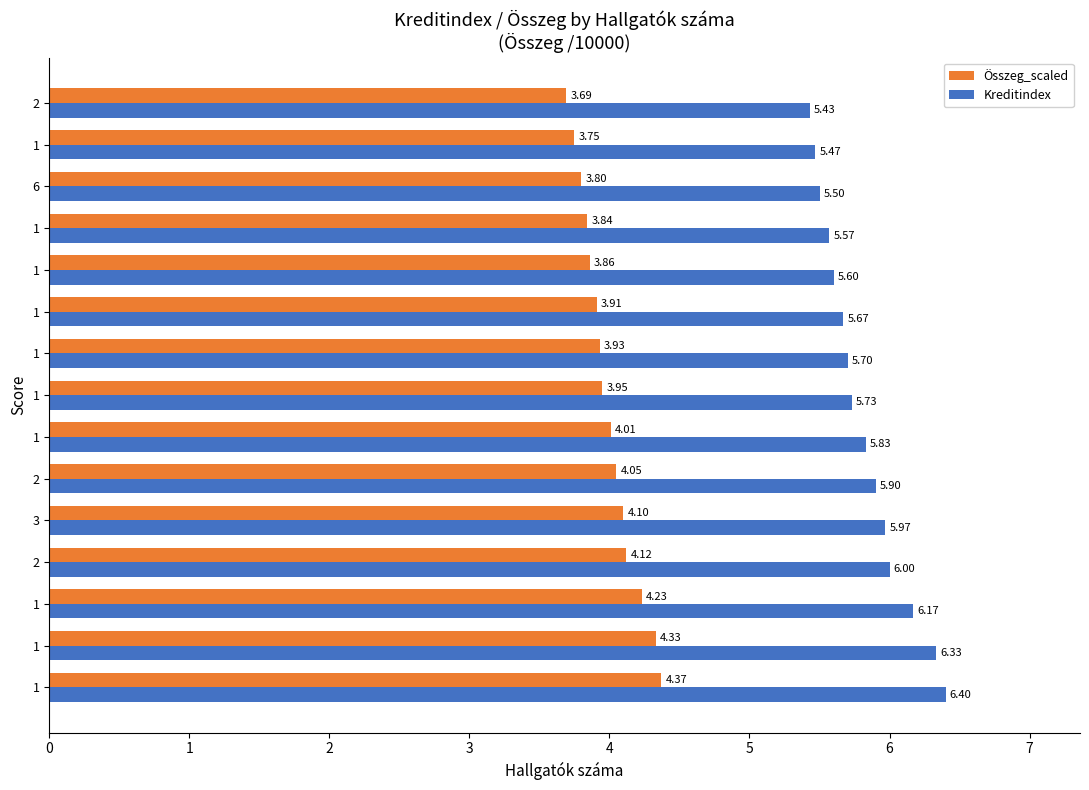

How many categories are shown in the chart?

15